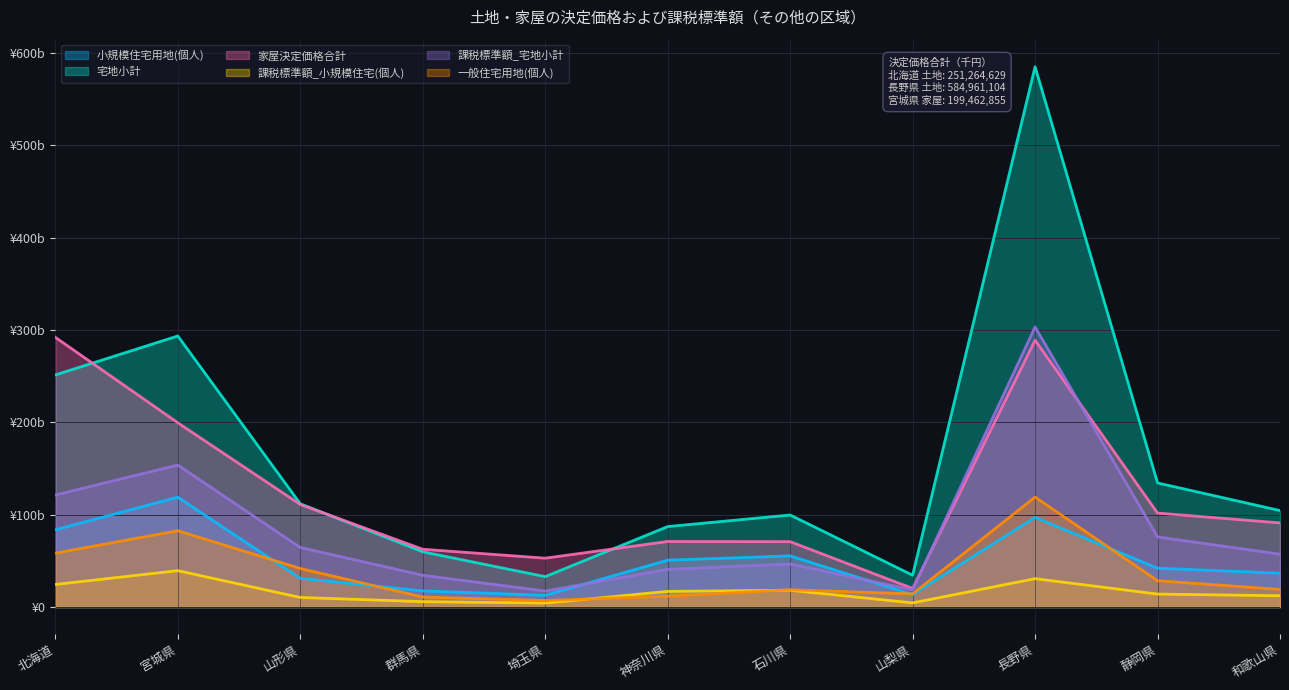

Reading left to right, what are all the values shown in this chart?

小規模住宅用地(個人): 83.6	118.8	31.0	17.5	12.7	50.7	55.4	13.4	97.0	42.1	36.6
宅地小計: 251.3	293.4	111.8	59.8	32.9	87.1	99.6	34.4	585.0	134.3	104.4
家屋決定価格合計: 292.0	199.5	111.0	62.5	52.9	70.9	70.8	20.1	288.8	101.7	91.1
課税標準額_小規模住宅(個人): 24.4	39.4	10.3	5.8	4.2	16.9	18.2	4.5	30.7	14.0	12.2
課税標準額_宅地小計: 121.3	153.7	64.5	34.3	17.3	40.7	46.6	18.5	303.2	75.9	57.2
一般住宅用地(個人): 58.3	82.6	41.7	10.8	7.0	11.7	18.7	14.2	119.0	28.5	19.0